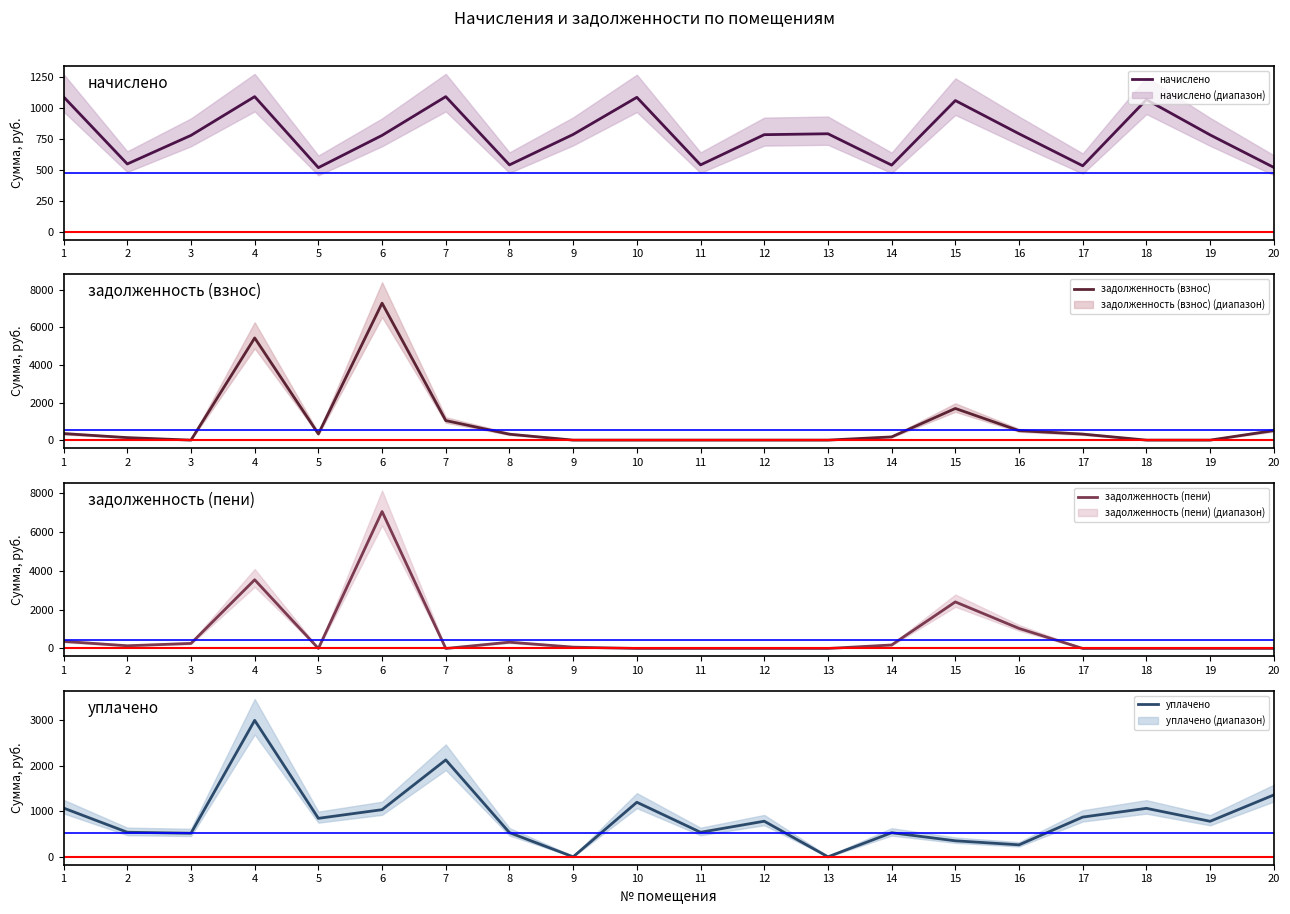

At how many categories does at least one series exceed 373?

20